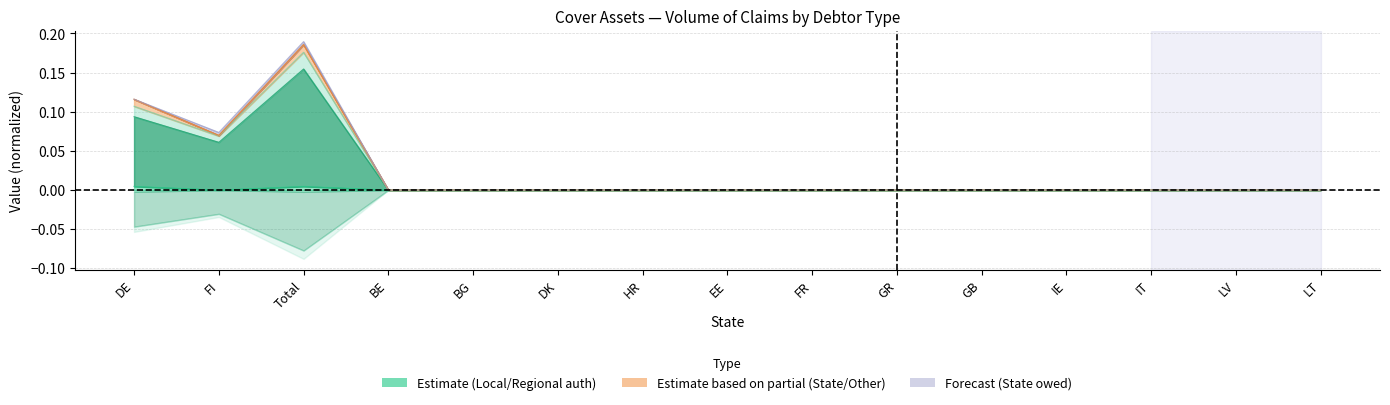

What is the label of the 8th point from the left?

EE